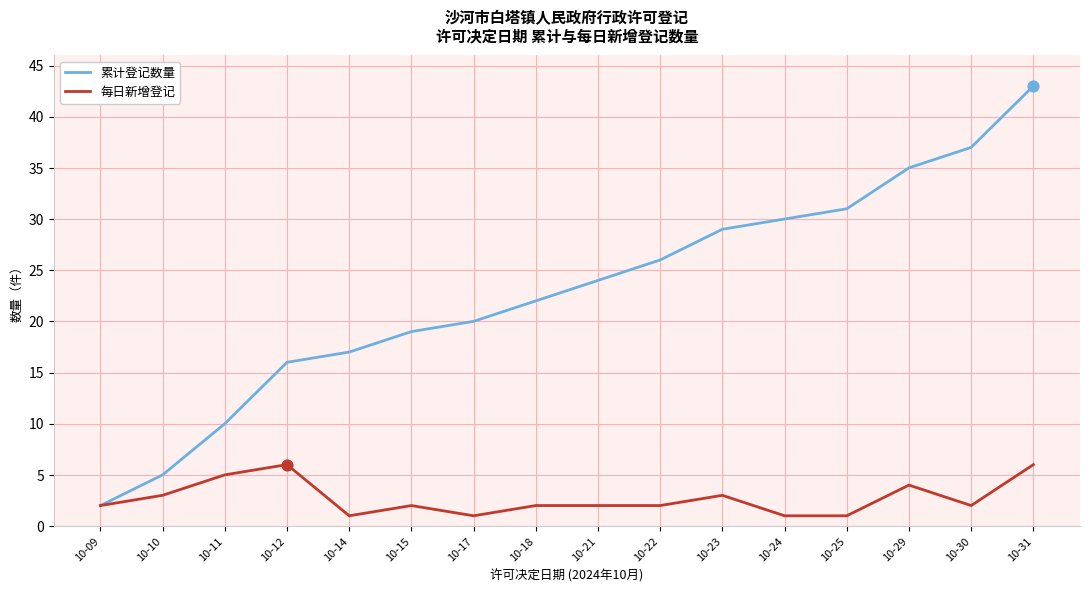

Between 10-17 and 10-23, which series saw the biggest shift?

累计登记数量